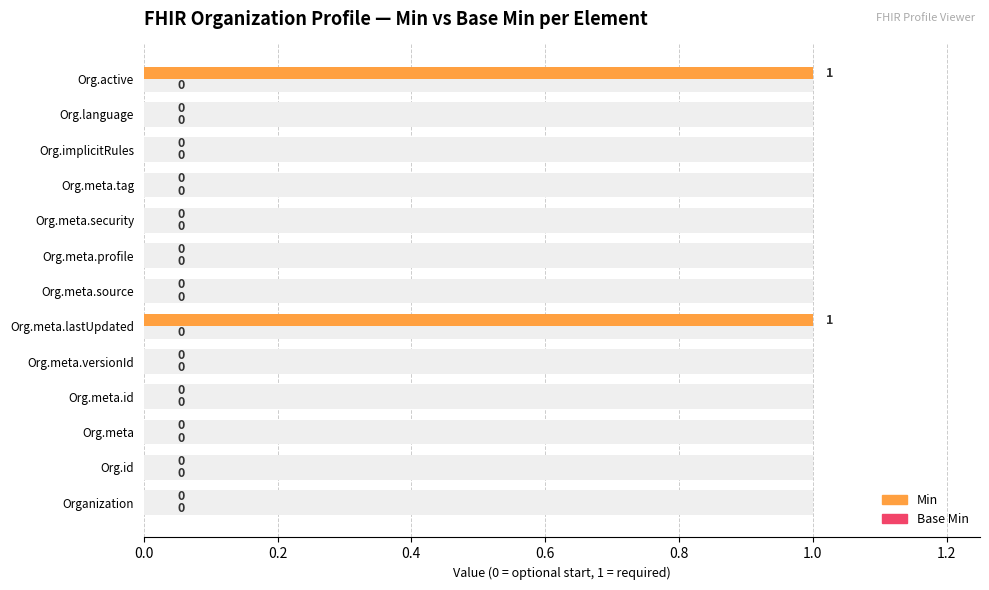

List the series in order of their peak value, lowest first.

Base Min, Min